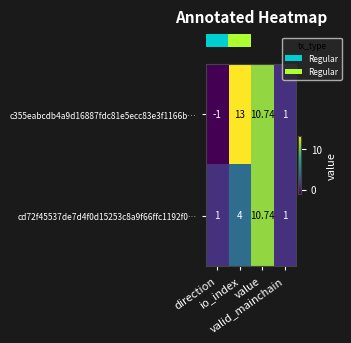

At which category is the sum across all series the highest?

value